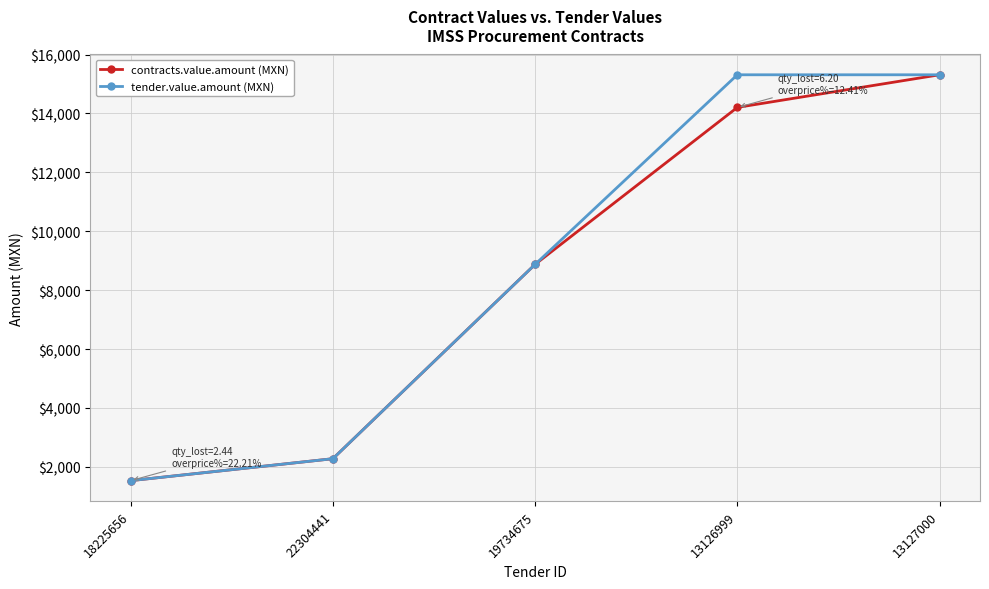

What is the smallest value displayed?

1531.2